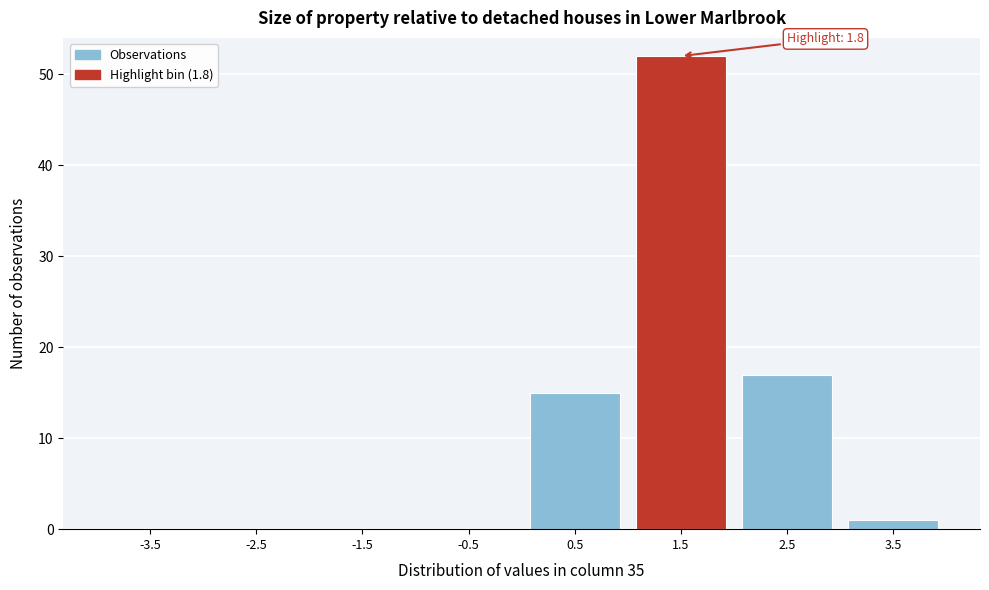

Reading left to right, what are all the values shown in this chart?

-3.5=0	-2.5=0	-1.5=0	-0.5=0	0.5=15	1.5=52	2.5=17	3.5=1